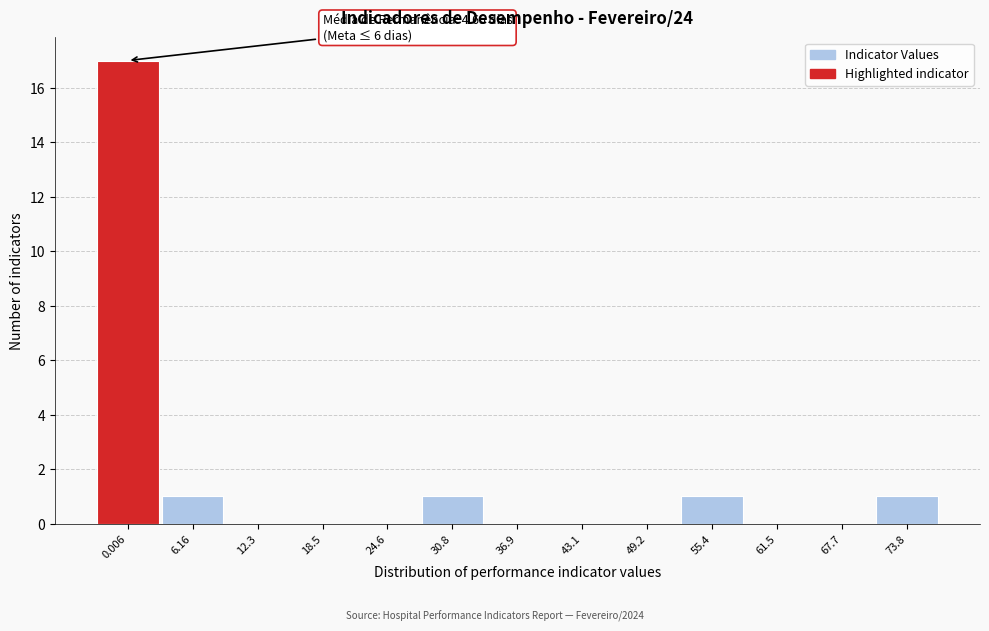

Reading left to right, list all the values displayed in this chart.

0.006=17	6.16=1	12.3=0	18.5=0	24.6=0	30.8=1	36.9=0	43.1=0	49.2=0	55.4=1	61.5=0	67.7=0	73.8=1